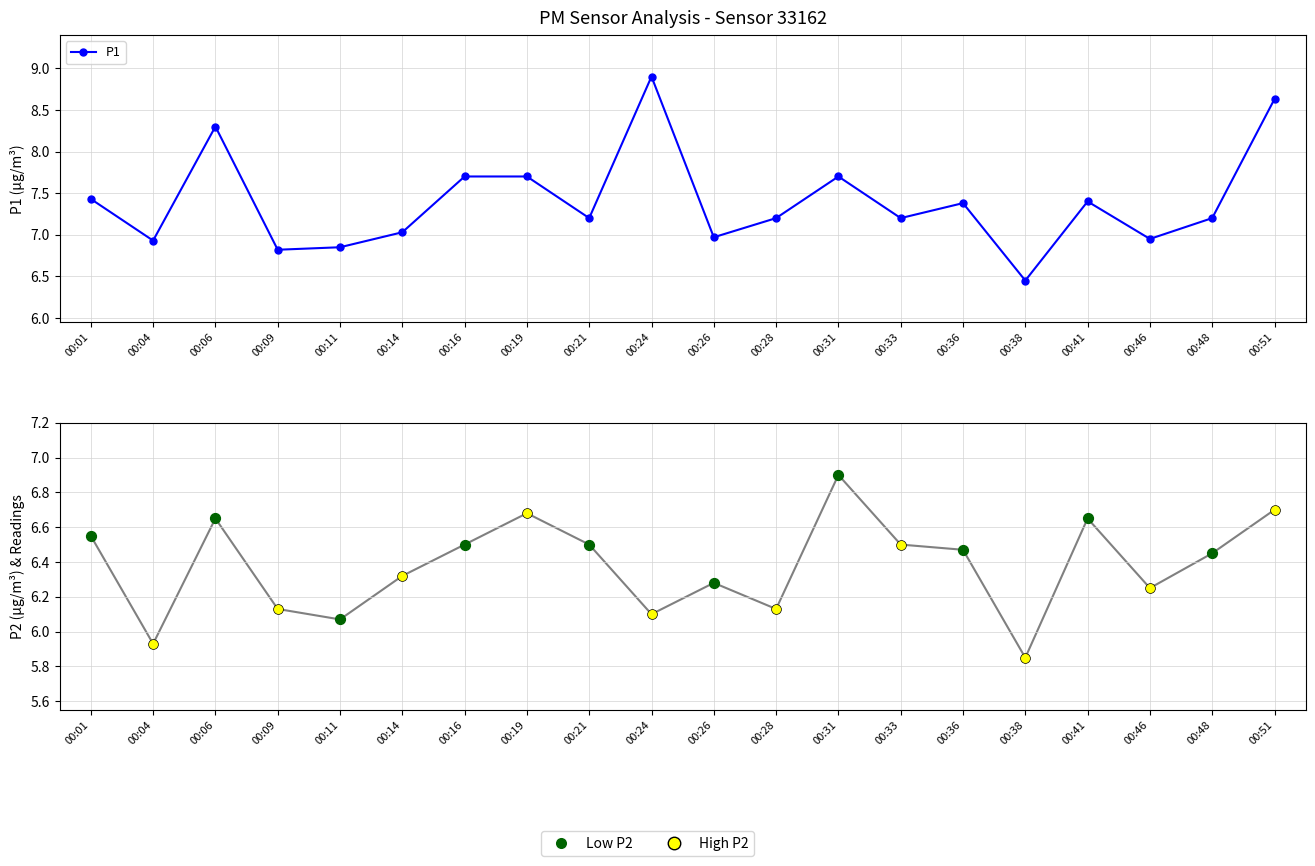

Which series contains the lowest Y value?

P2